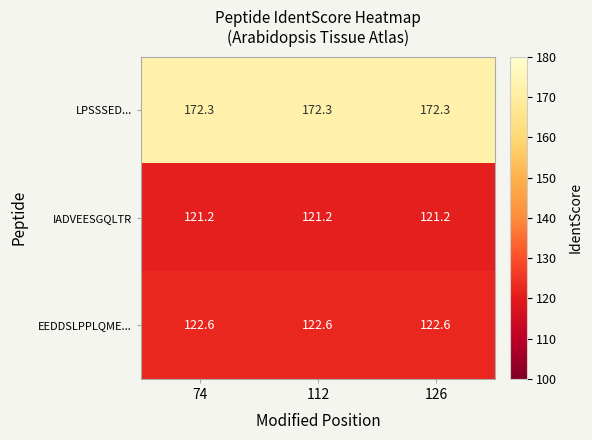

Rank the series at 74 from lowest to highest value.

IADVEESGQLTR, EEDDSLPPLQME..., LPSSSED...